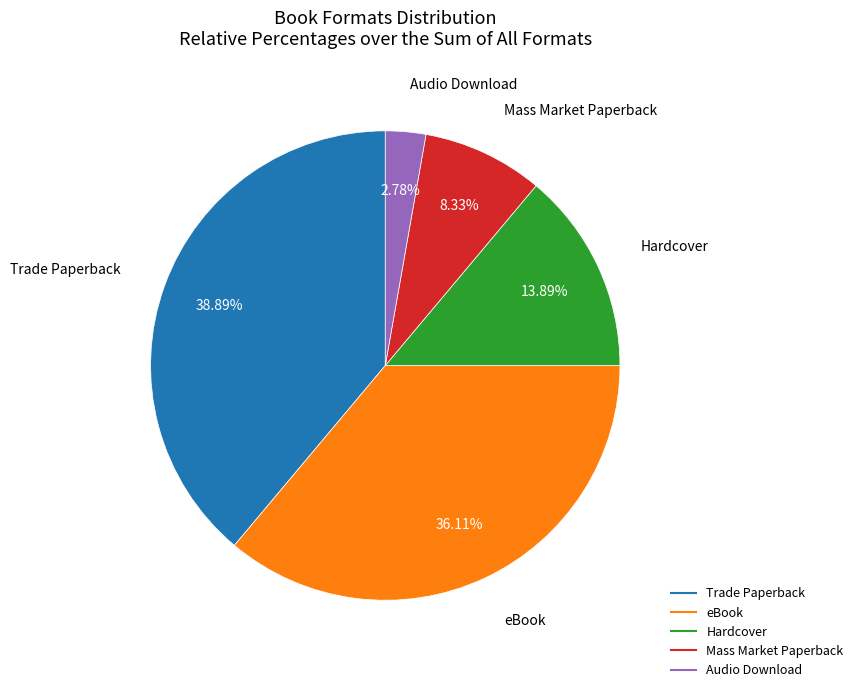

Count the number of slices in the pie.

5